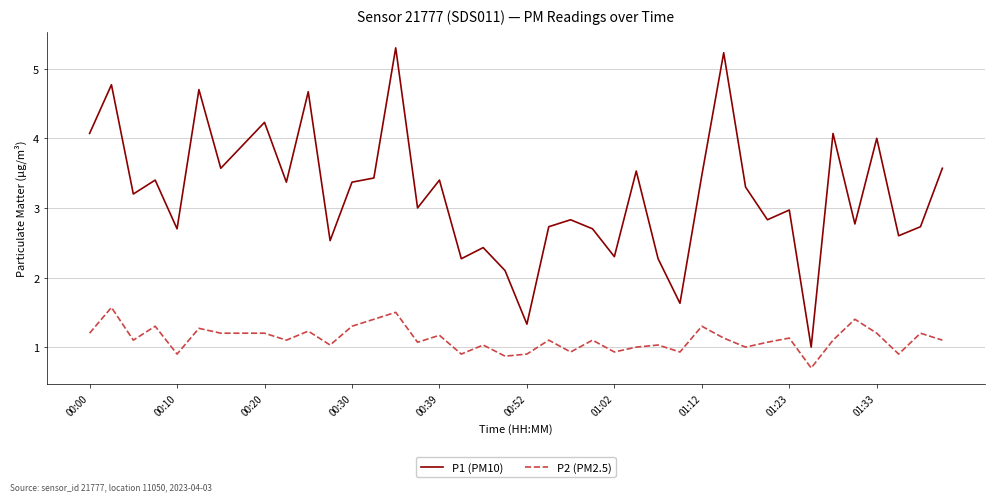

How many categories are shown in the chart?

40